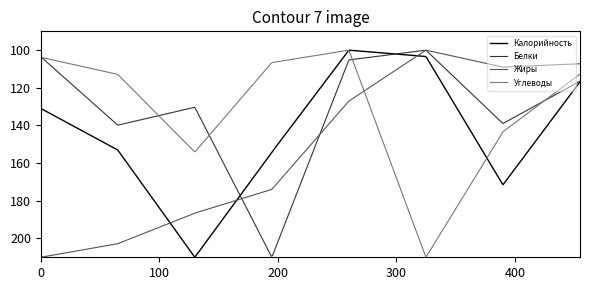

Which series has the largest total across all categories?

Жиры